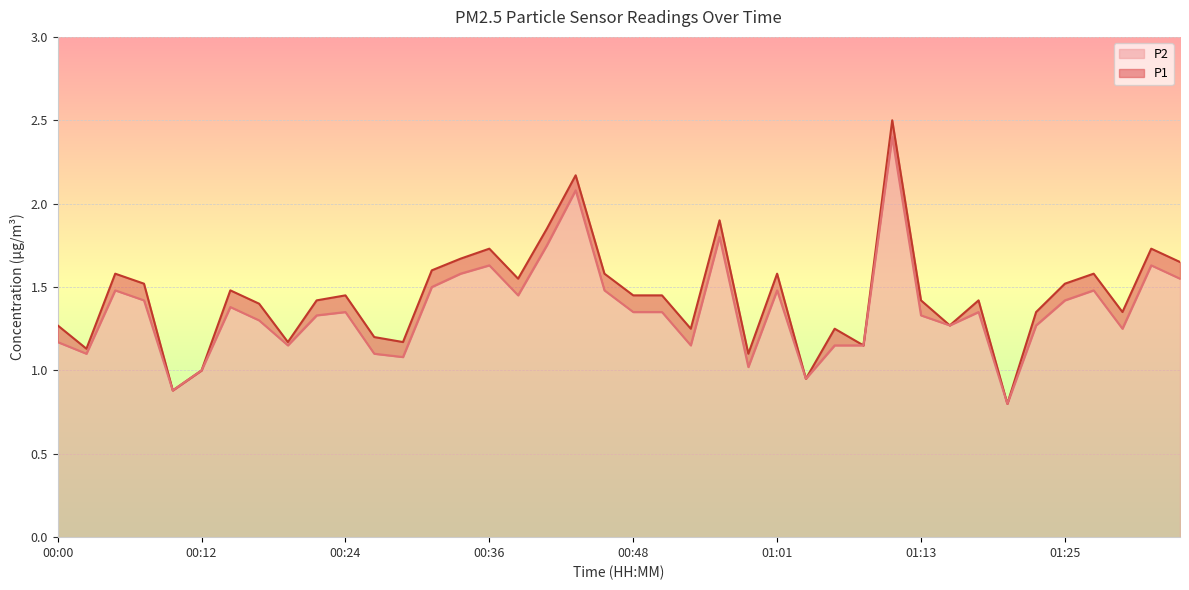

How many interior local peaks does the P2 series have?

11